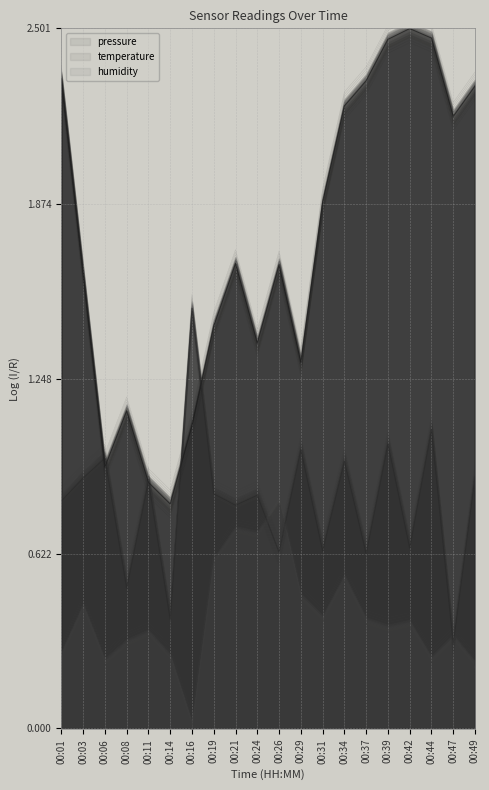

What is the value of the temperature point at the 19th from the left?

0.3